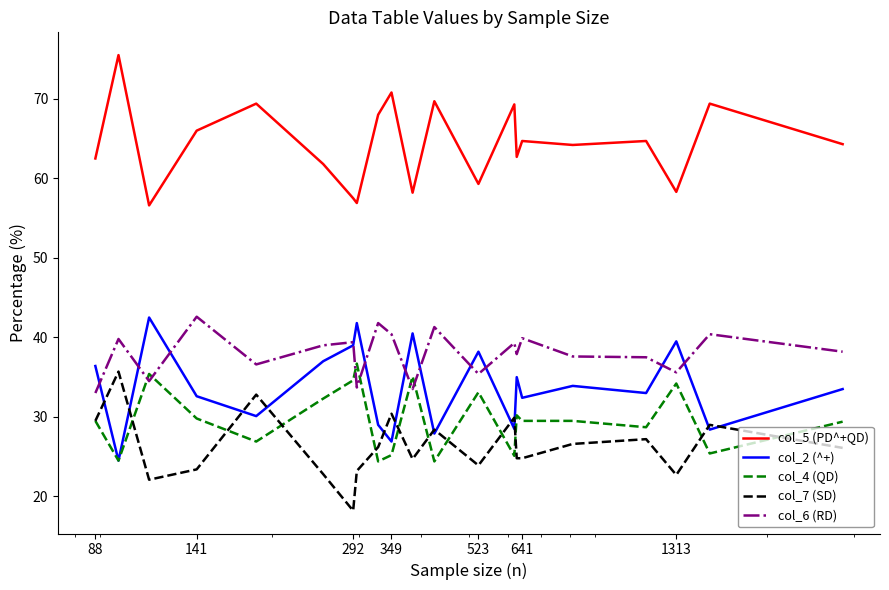

At how many categories does at least one series exceed 73?

1